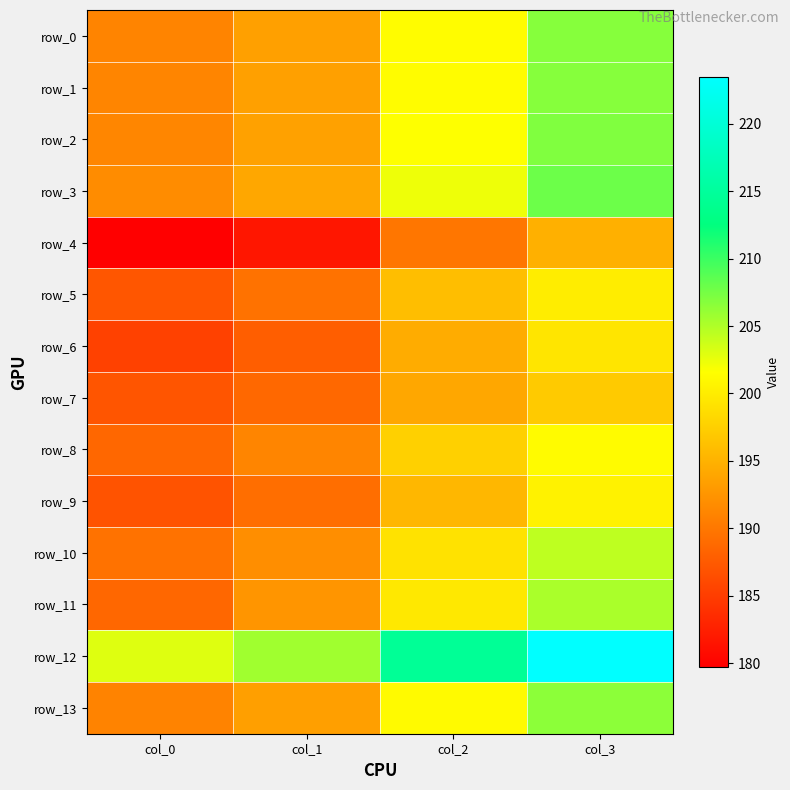

Is the value of row_8 at col_3 greater than the value of row_6 at col_1?

Yes